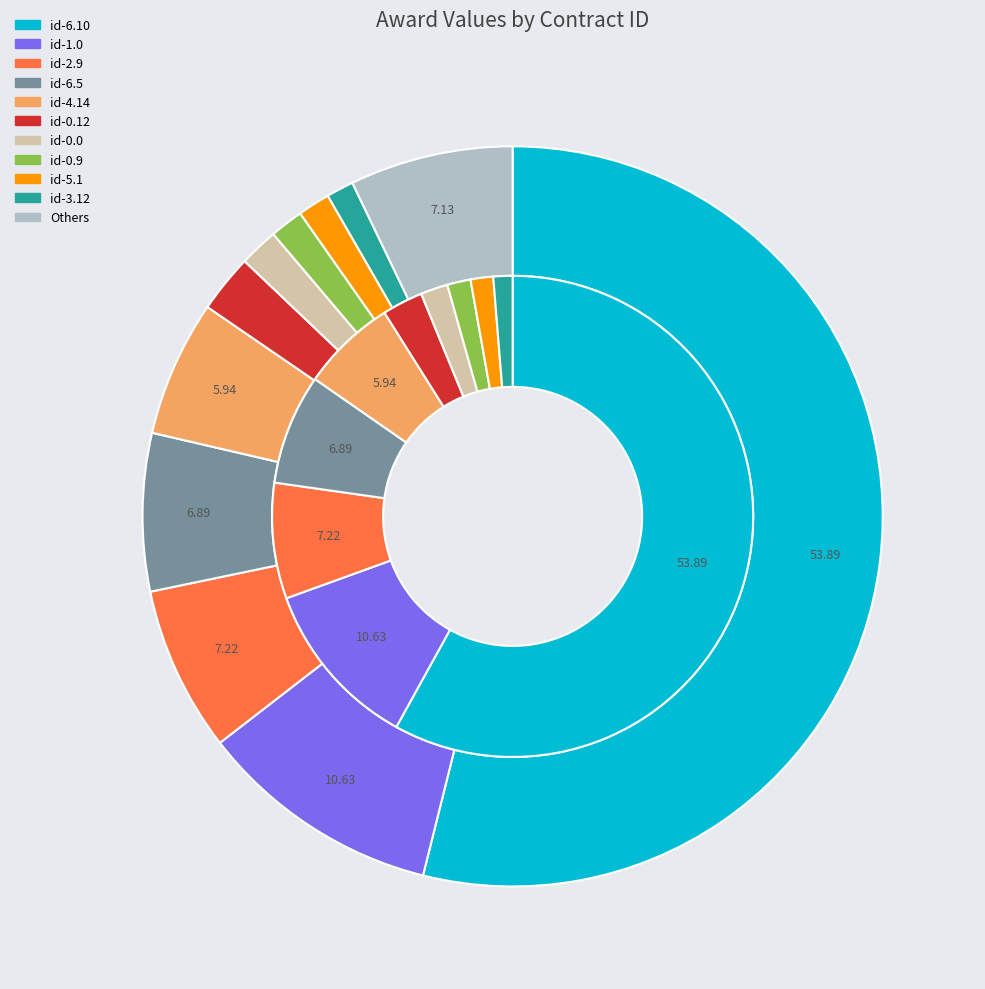

Which category accounts for the majority?

id-6.10